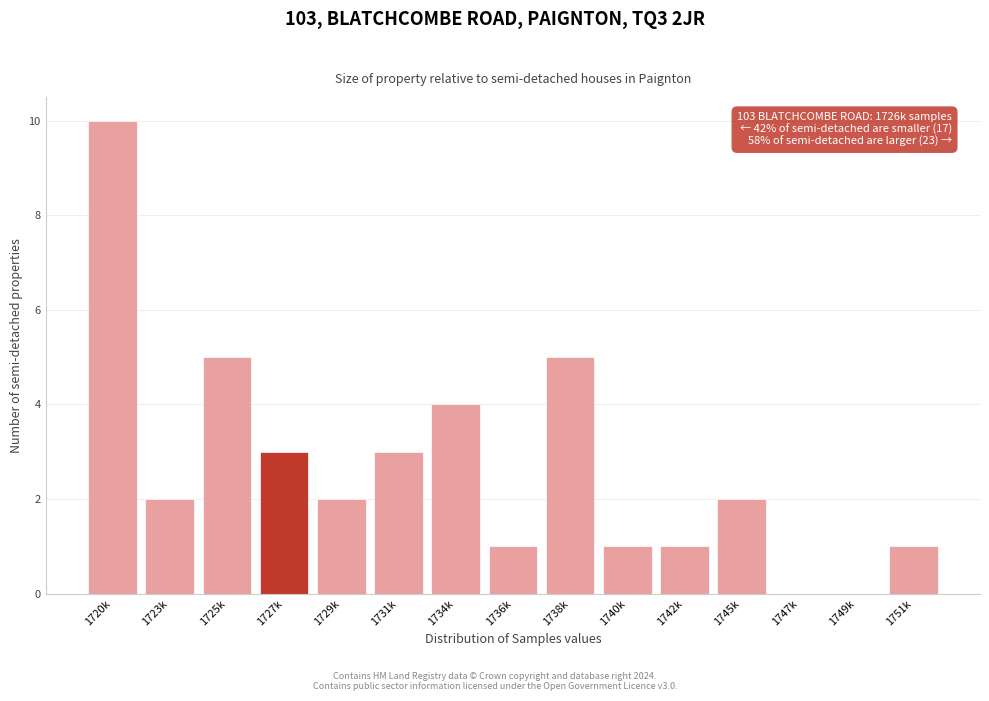

Reading left to right, transcribe all the data shown in this chart.

1720k=10	1723k=2	1725k=5	1727k=3	1729k=2	1731k=3	1734k=4	1736k=1	1738k=5	1740k=1	1742k=1	1745k=2	1747k=0	1749k=0	1751k=1